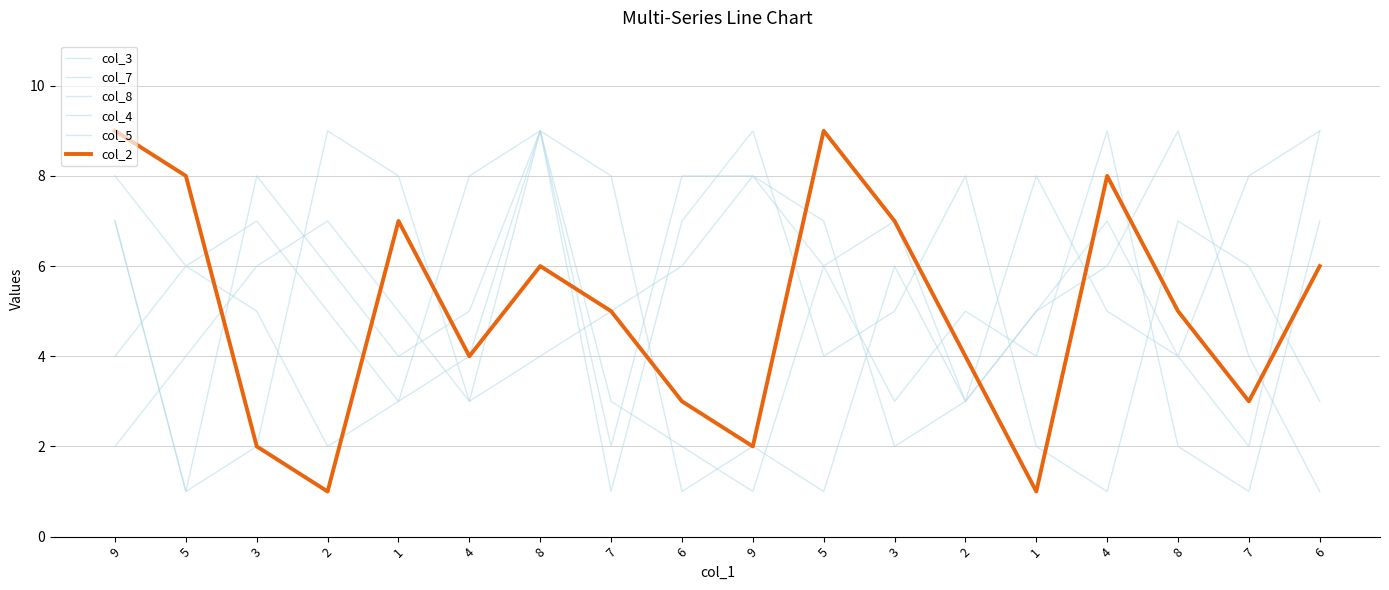

Rank the series at 8 from lowest to highest value.

col_7, col_2, col_3, col_8, col_4, col_5